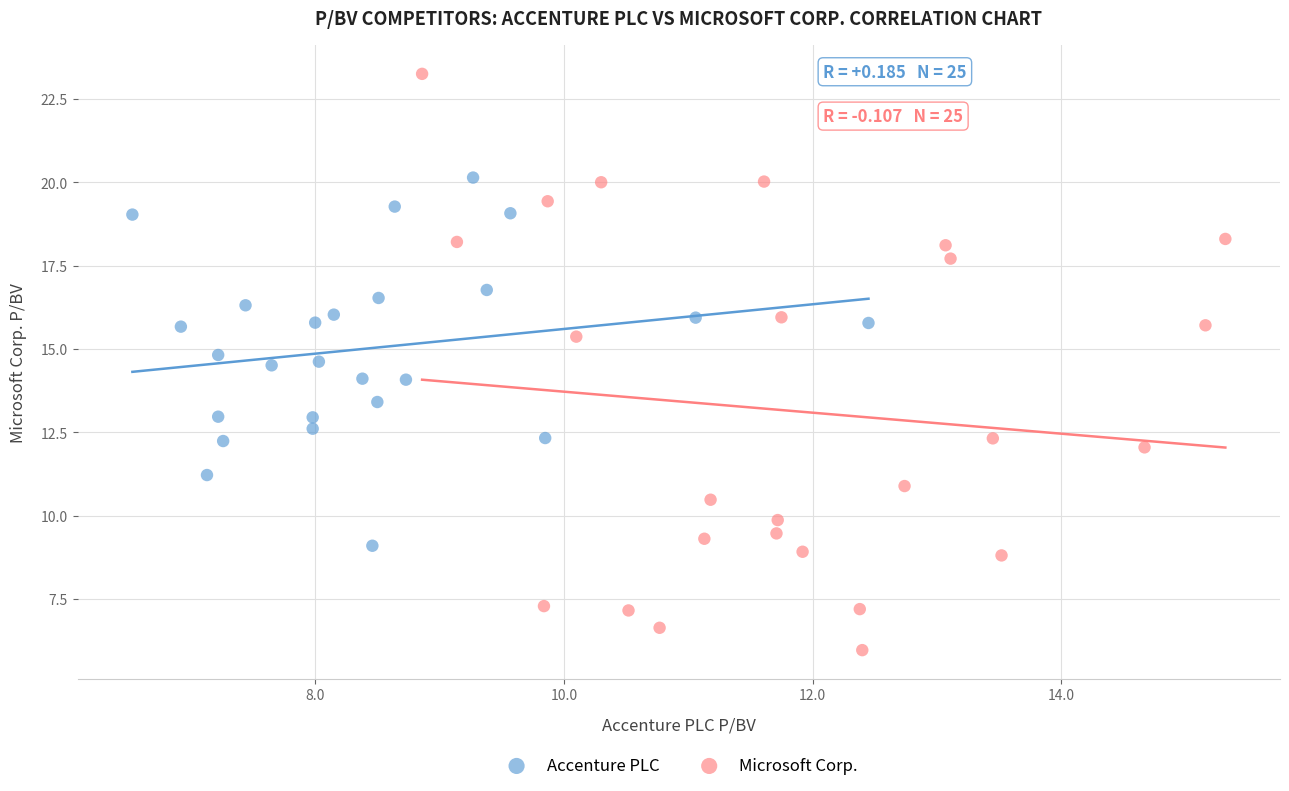

Which series contains the highest Y value?

Microsoft Corp.